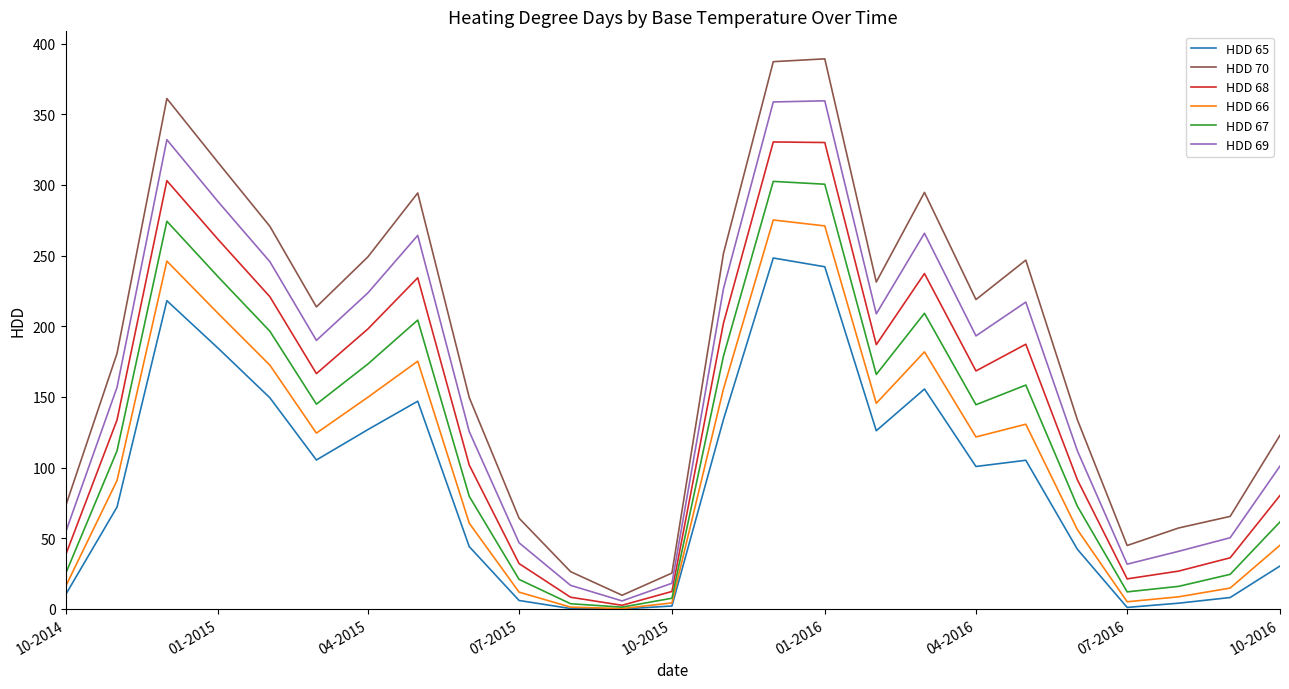

List the series in order of their overall mean, lowest first.

HDD 65, HDD 66, HDD 67, HDD 68, HDD 69, HDD 70